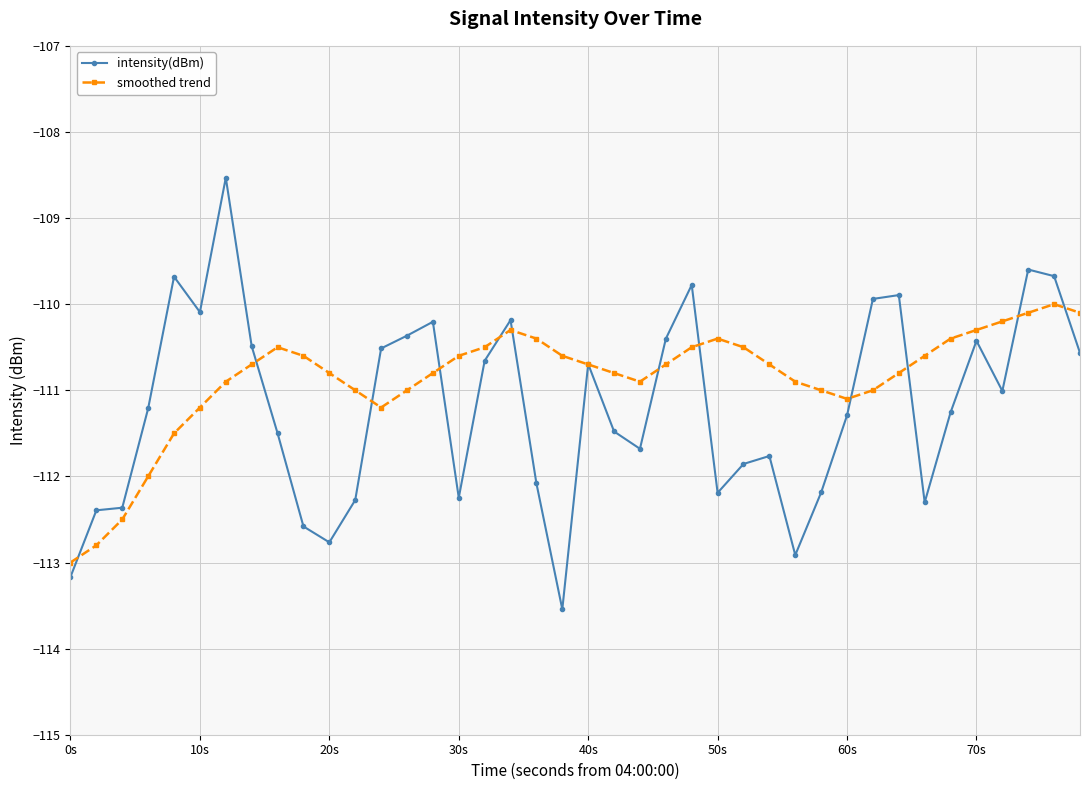

Which series has the widest spread of values?

intensity(dBm)